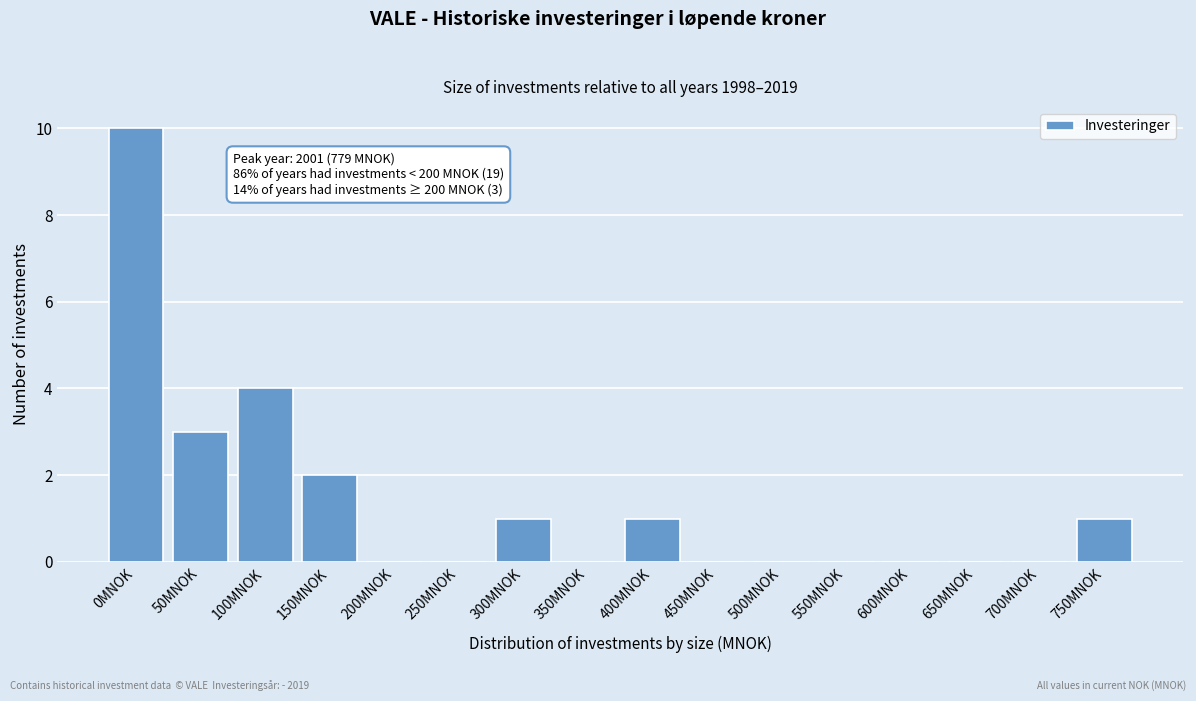

Reading left to right, transcribe all the data shown in this chart.

0MNOK=10	50MNOK=3	100MNOK=4	150MNOK=2	200MNOK=0	250MNOK=0	300MNOK=1	350MNOK=0	400MNOK=1	450MNOK=0	500MNOK=0	550MNOK=0	600MNOK=0	650MNOK=0	700MNOK=0	750MNOK=1